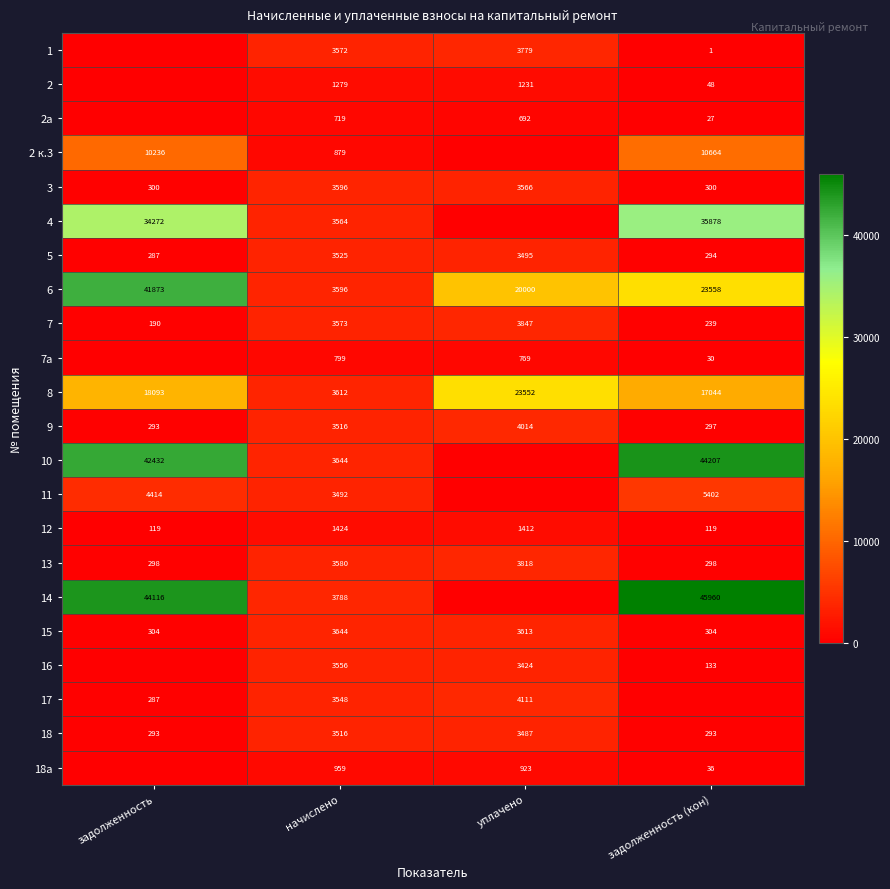

Rank the categories by 8 value from lowest to highest.

начислено, задолженность (кон), задолженность, уплачено